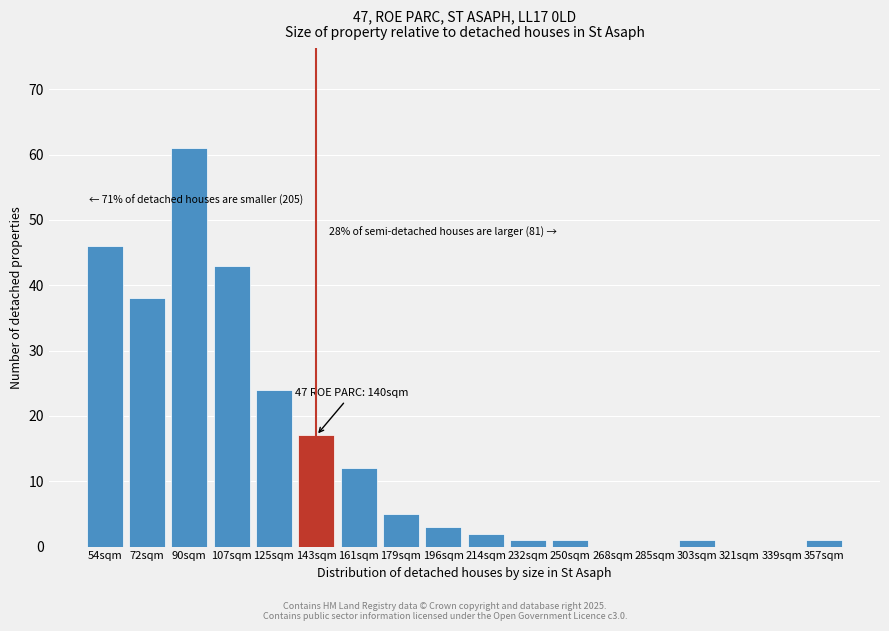

Reading right to left, transcribe all the data shown in this chart.

357sqm=1	339sqm=0	321sqm=0	303sqm=1	285sqm=0	268sqm=0	250sqm=1	232sqm=1	214sqm=2	196sqm=3	179sqm=5	161sqm=12	143sqm=17	125sqm=24	107sqm=43	90sqm=61	72sqm=38	54sqm=46